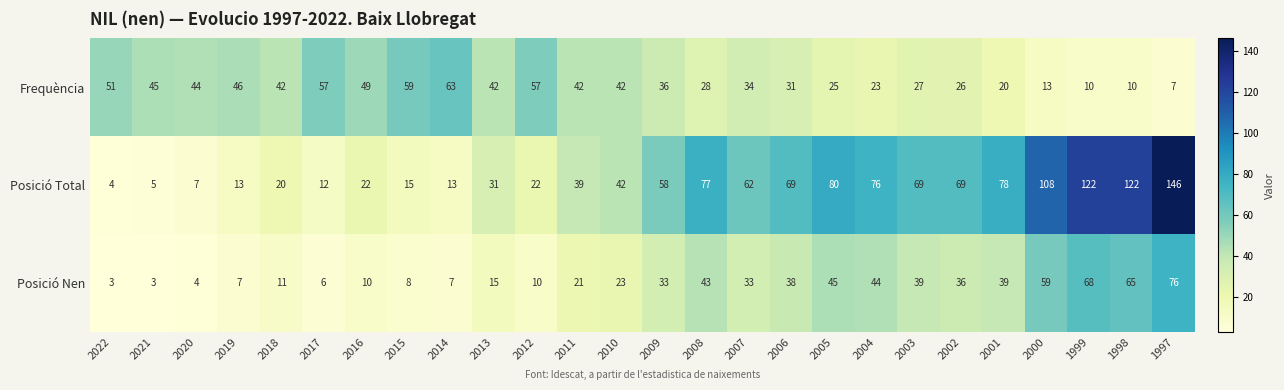

Which category has the lowest value in the Posició Total series?

2022